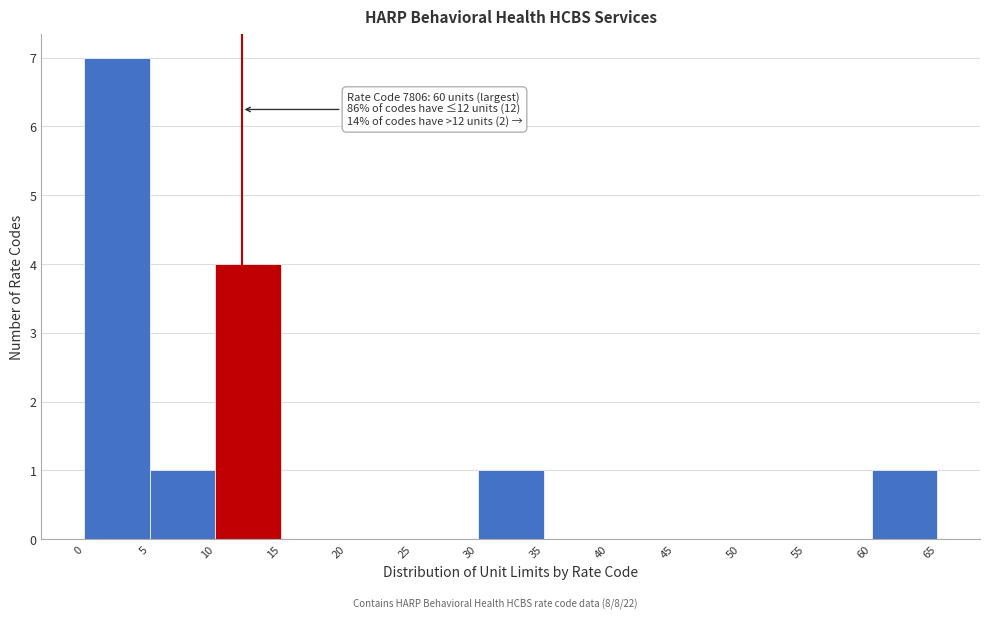

Which range on the x-axis has the tallest bar?

0 to 5